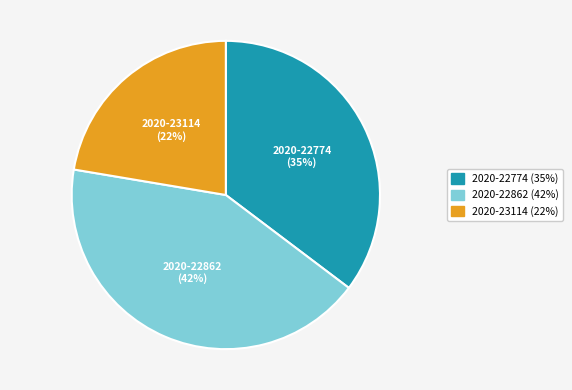

Rank the categories by value from lowest to highest.

2020-23114, 2020-22774, 2020-22862